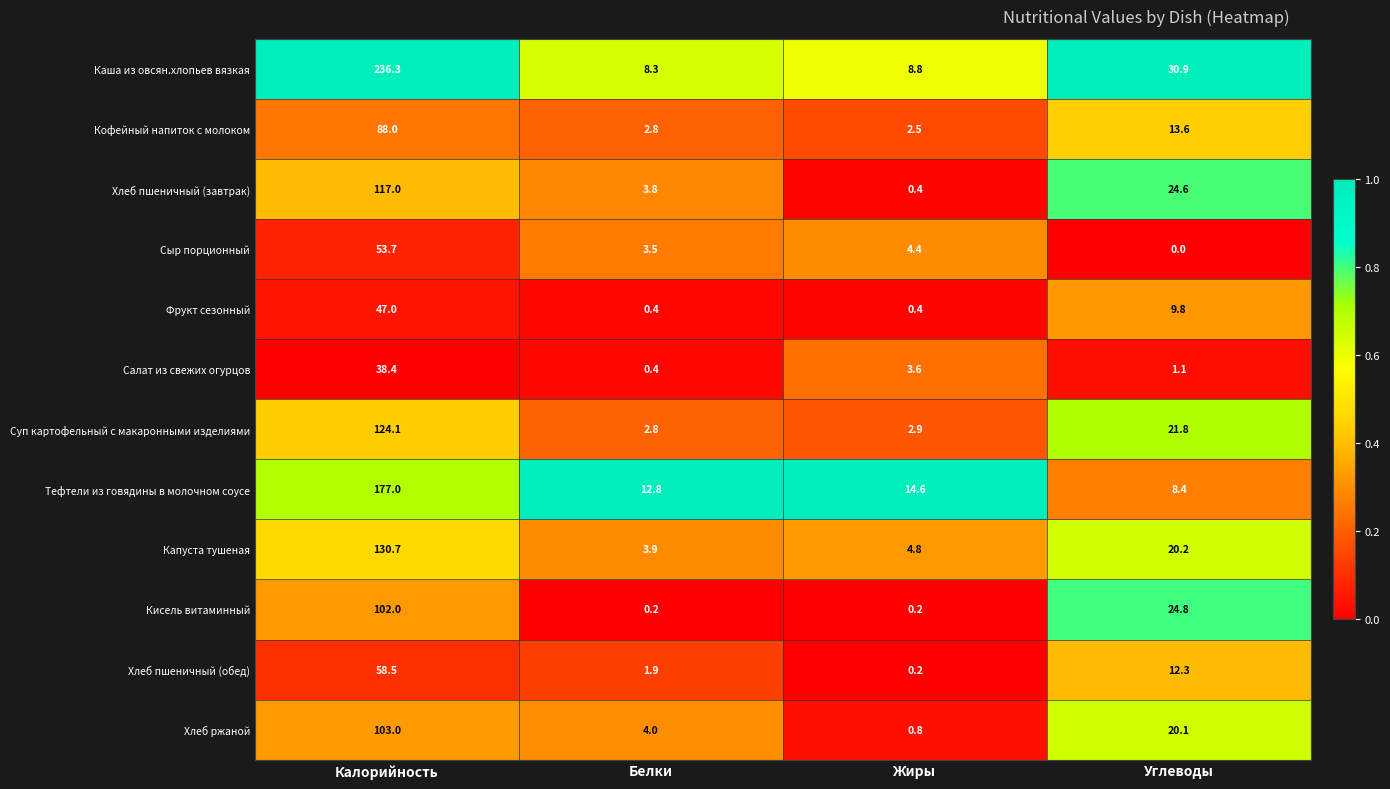

Rank the categories by Кофейный напиток с молоком value from lowest to highest.

Жиры, Белки, Углеводы, Калорийность